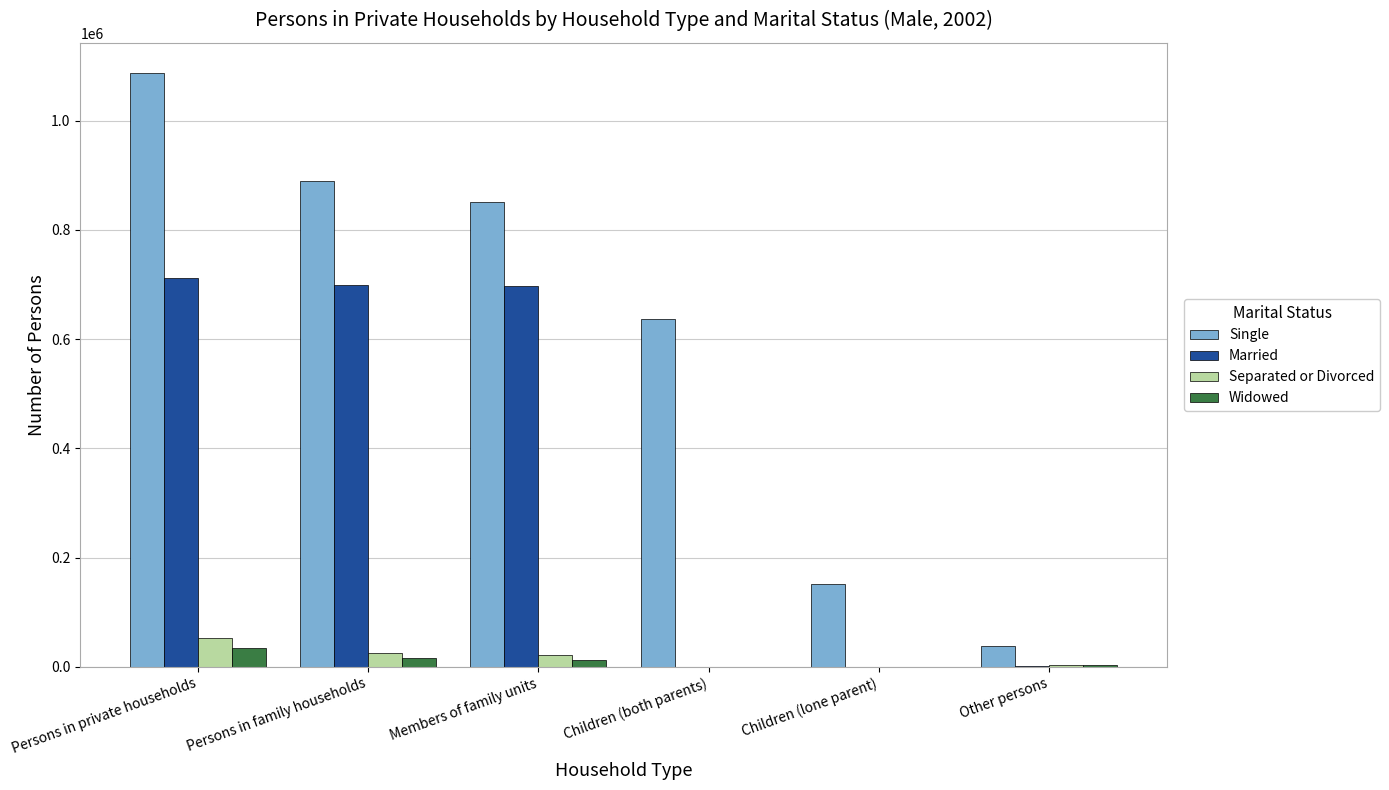

At which category is the sum across all series the highest?

Persons in private households